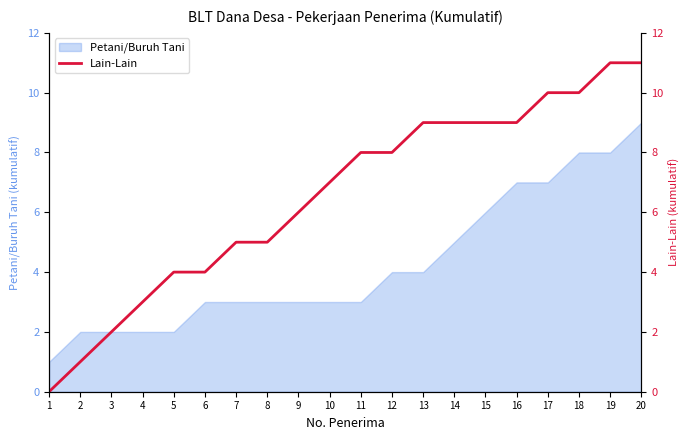

List the labels in order of value, smallest first.

1, 2, 3, 4, 5, 6, 7, 8, 9, 10, 11, 12, 13, 14, 15, 16, 17, 18, 19, 20